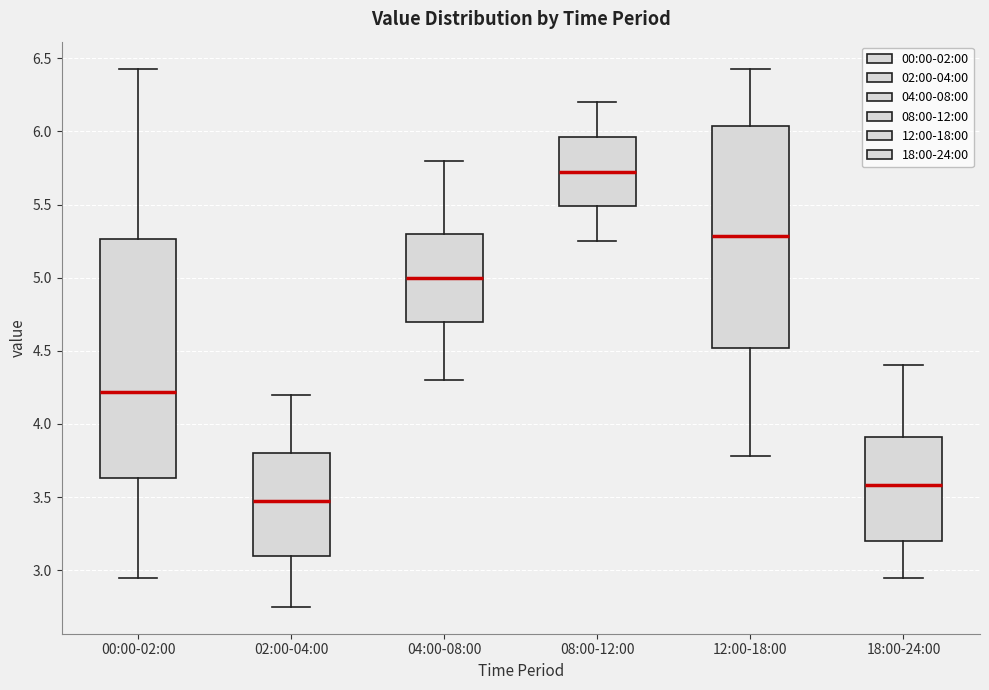

Which box is the tallest, from its lower edge to its upper edge?

00:00-02:00